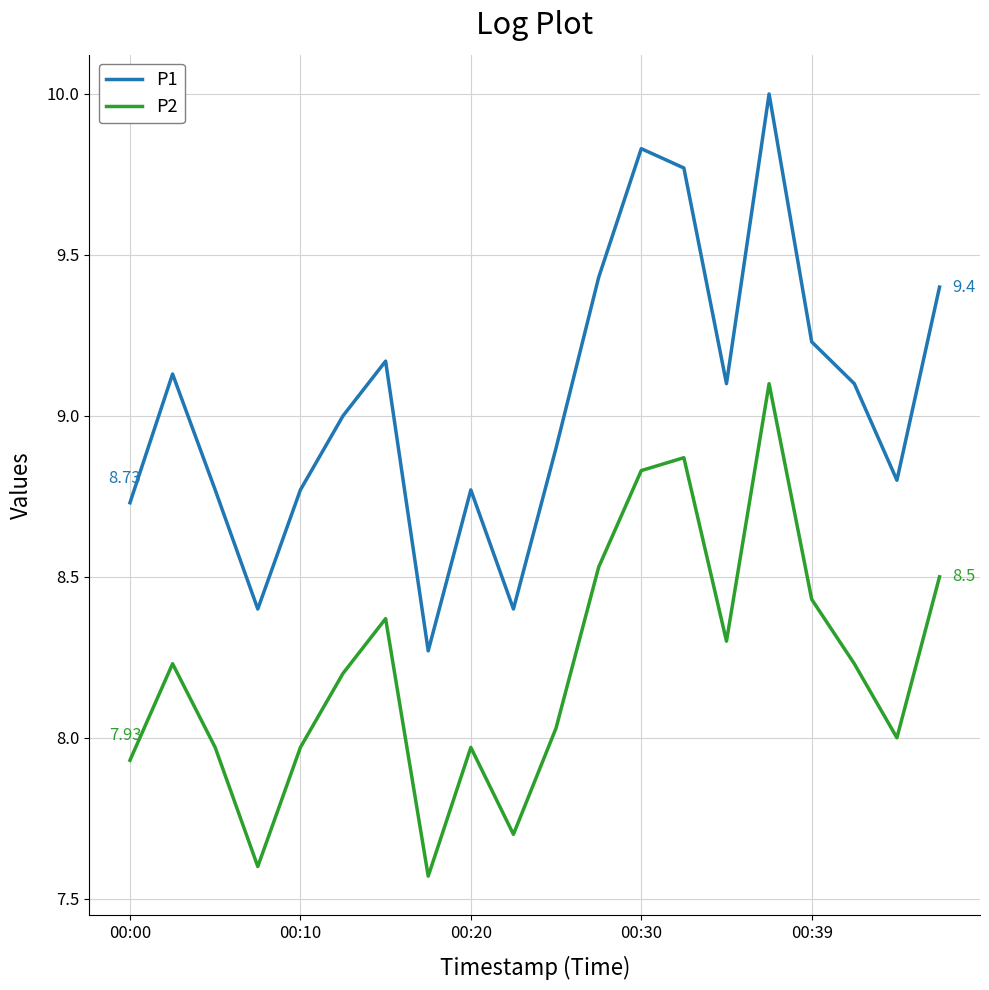

What is the difference between the second highest and minimum values in the P1 series?

1.6